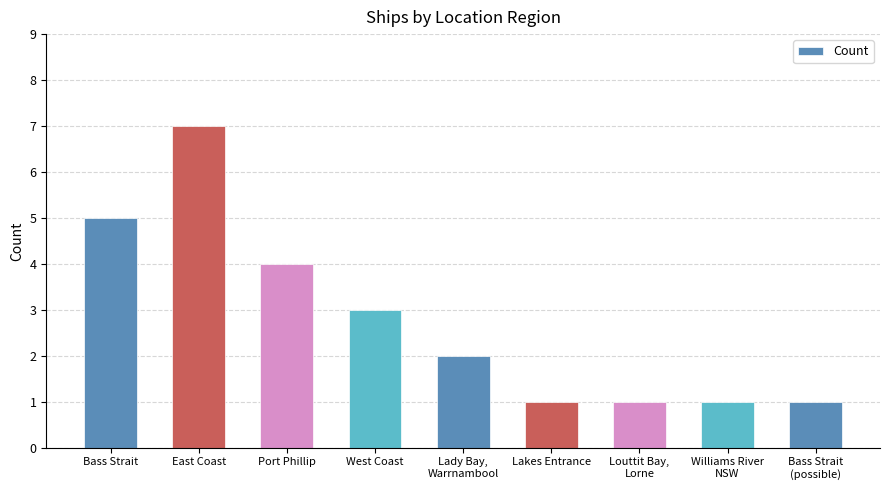

Does the chart contain any negative values?

No